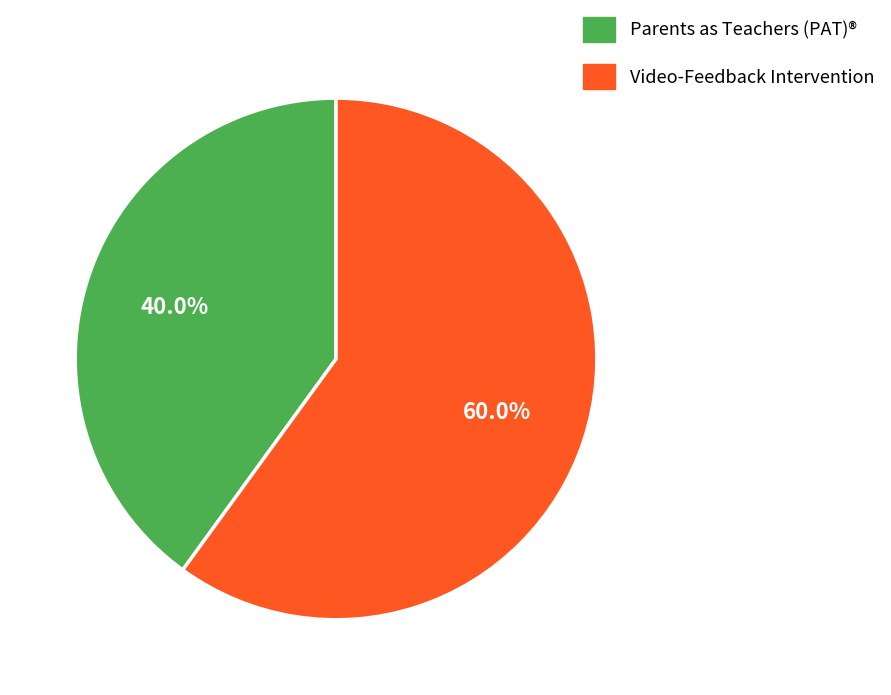

Count the number of slices in the pie.

2